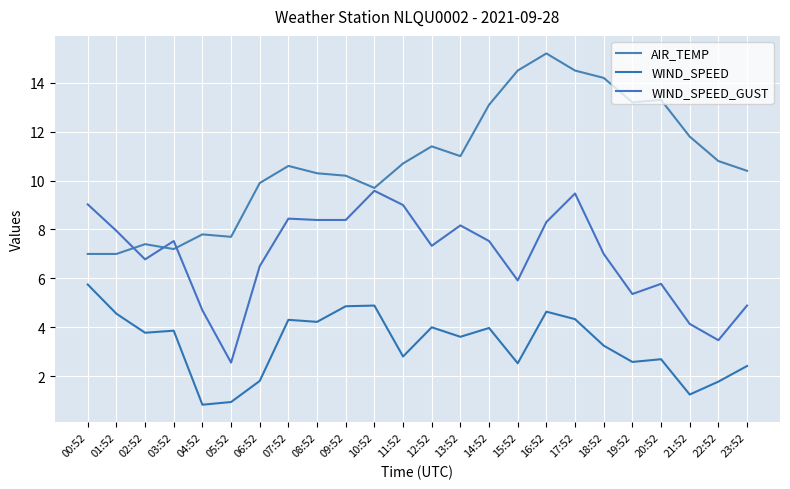

How many interior local valleys does the WIND_SPEED series have?

8